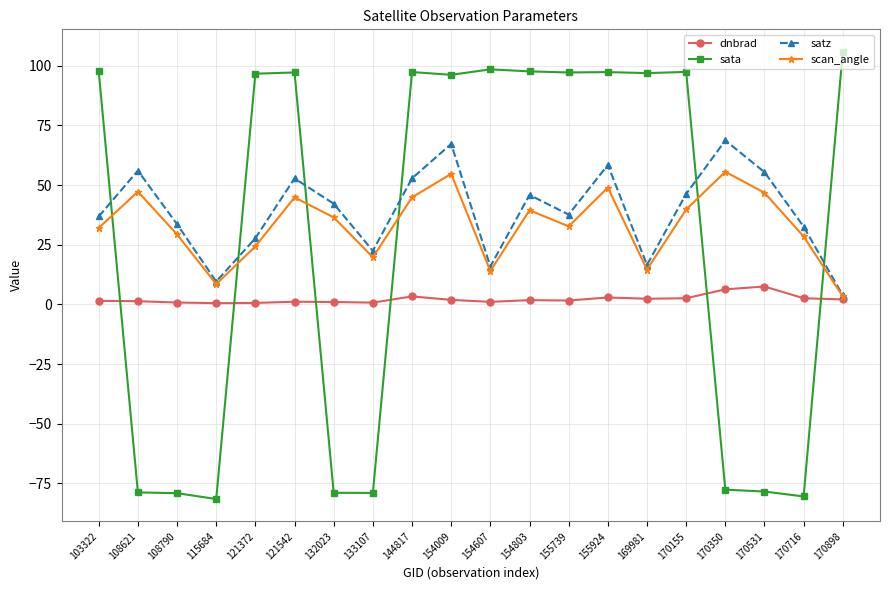

What is the sum of the sata values at 169981 and 133107?

17.9